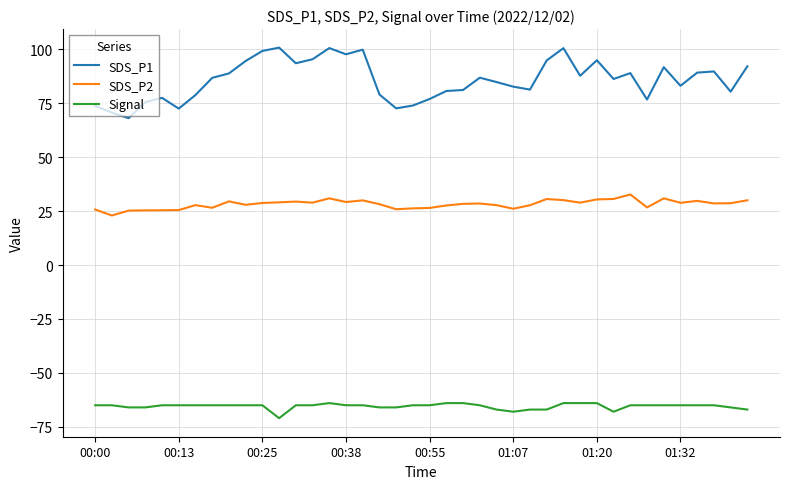

What is the difference between the maximum and minimum values in the SDS_P1 series?

32.7